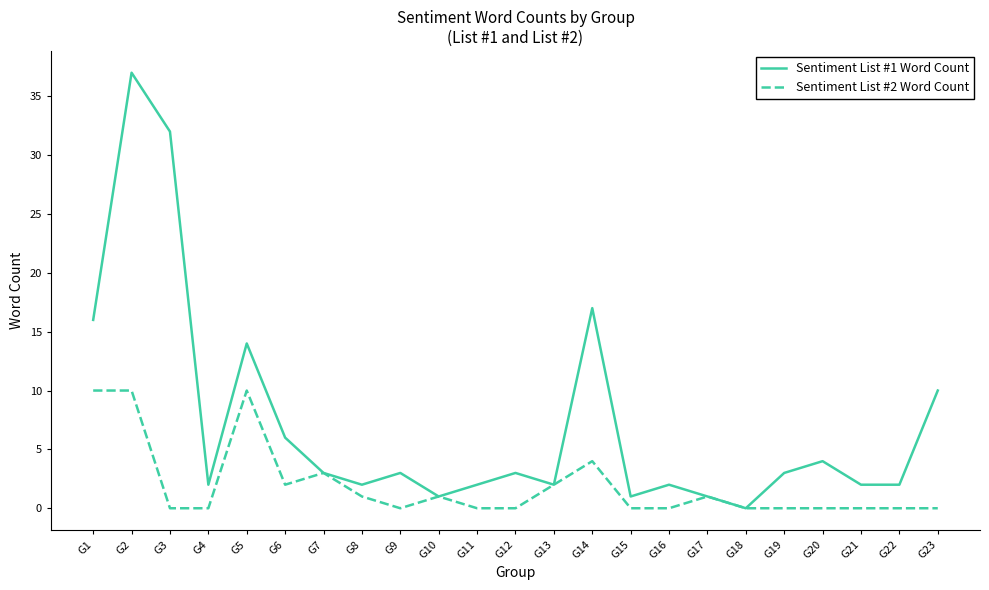

Which series has the largest range (max minus min)?

Sentiment List #1 Word Count